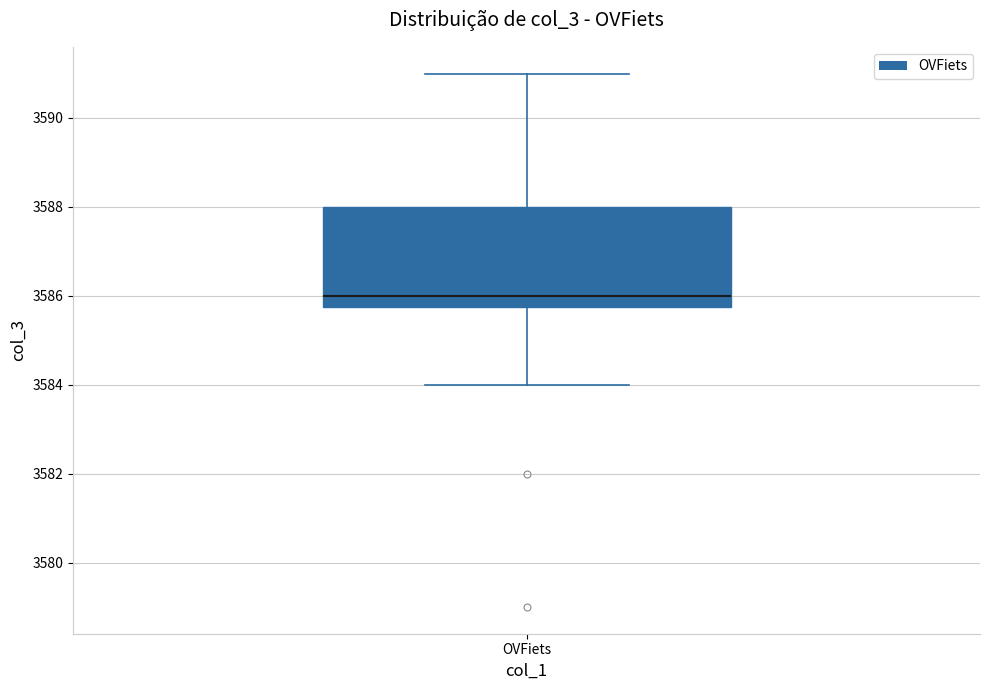

Transcribe this box plot: give where the median line is, the range the box spans, and where the two whiskers end, as read against the y-axis. The values are not printed on the chart, so give them approximately, as read against the axis.

median 3586.0, box 3585.8 to 3588.0, whiskers 3584.0 to 3591.0